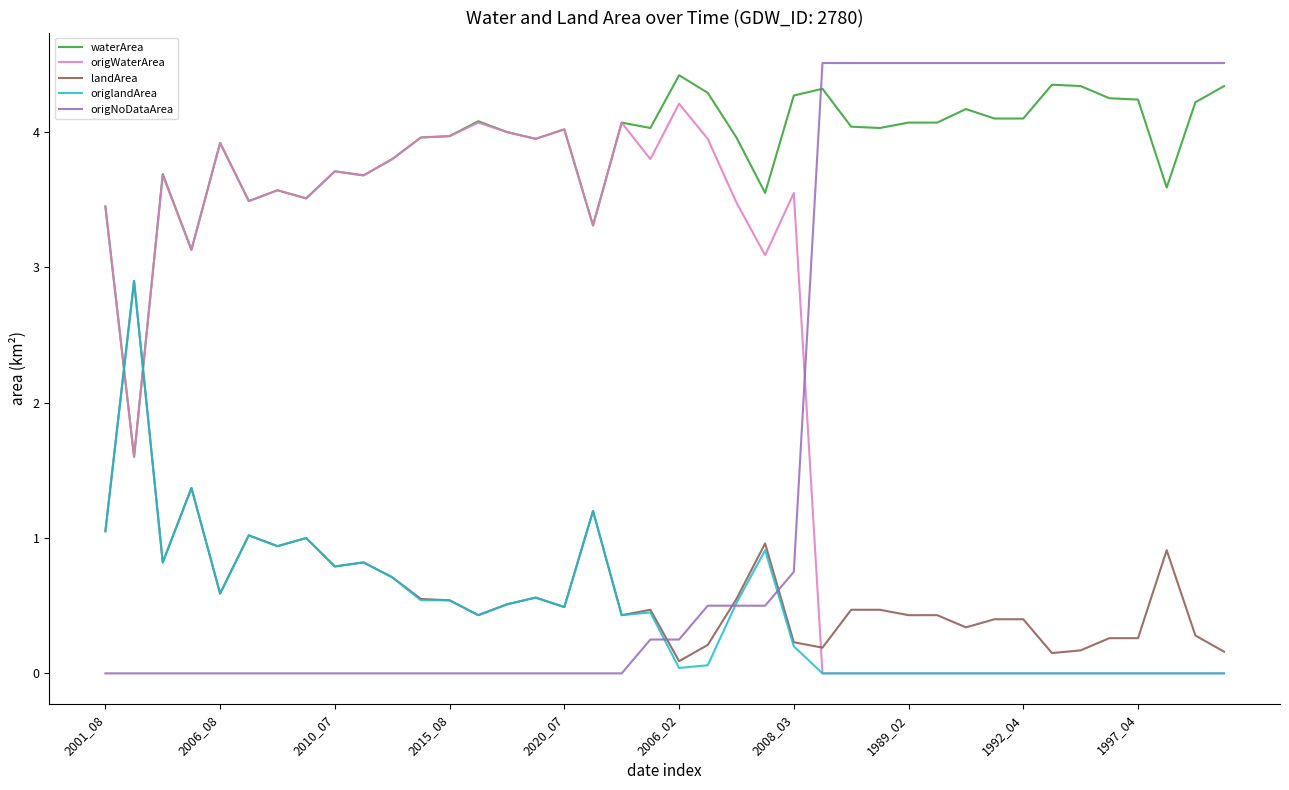

Which series has the largest total across all categories?

waterArea